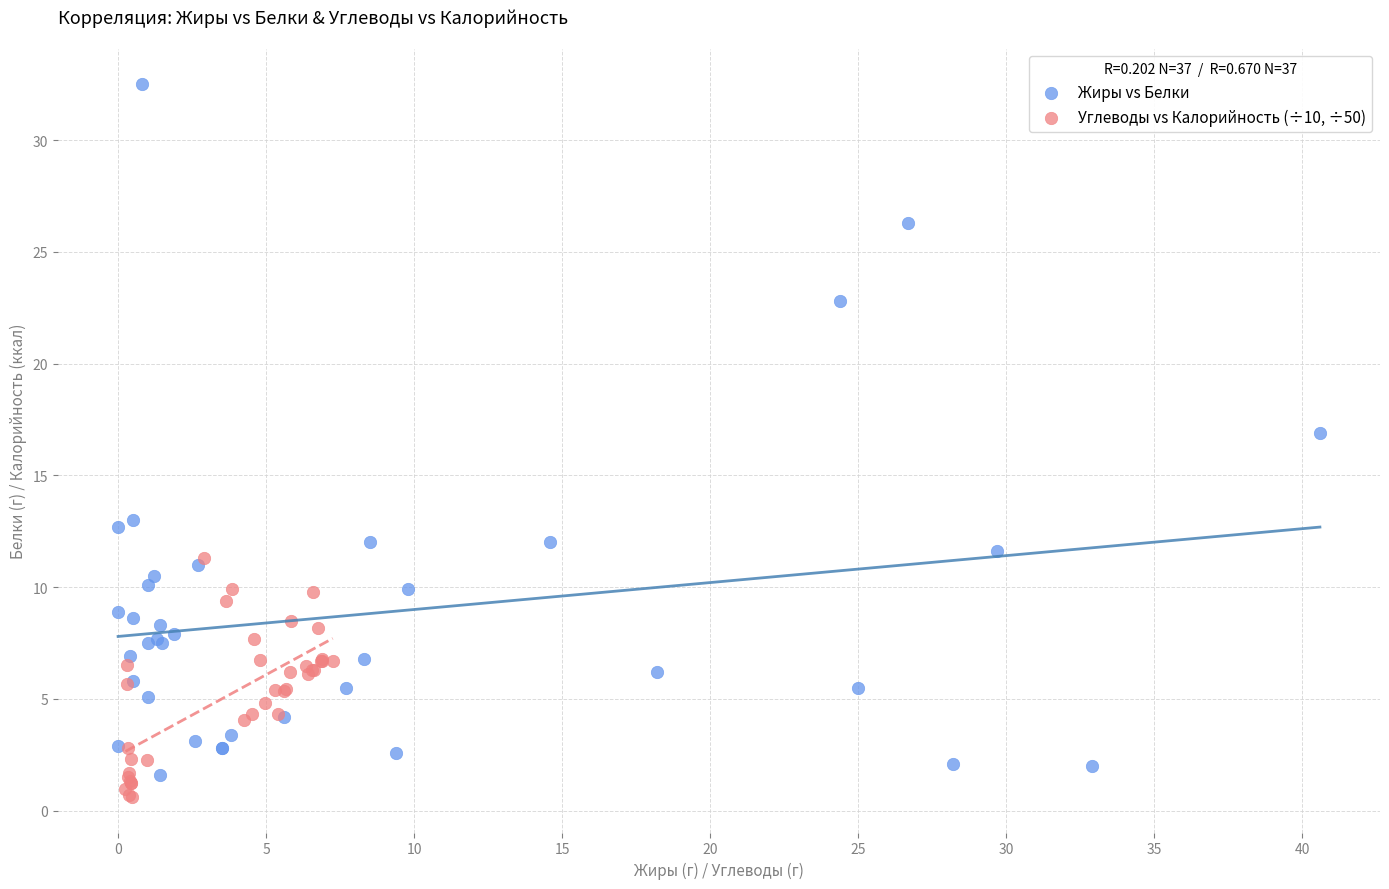

Which series contains the highest Y value?

Жиры vs Белки